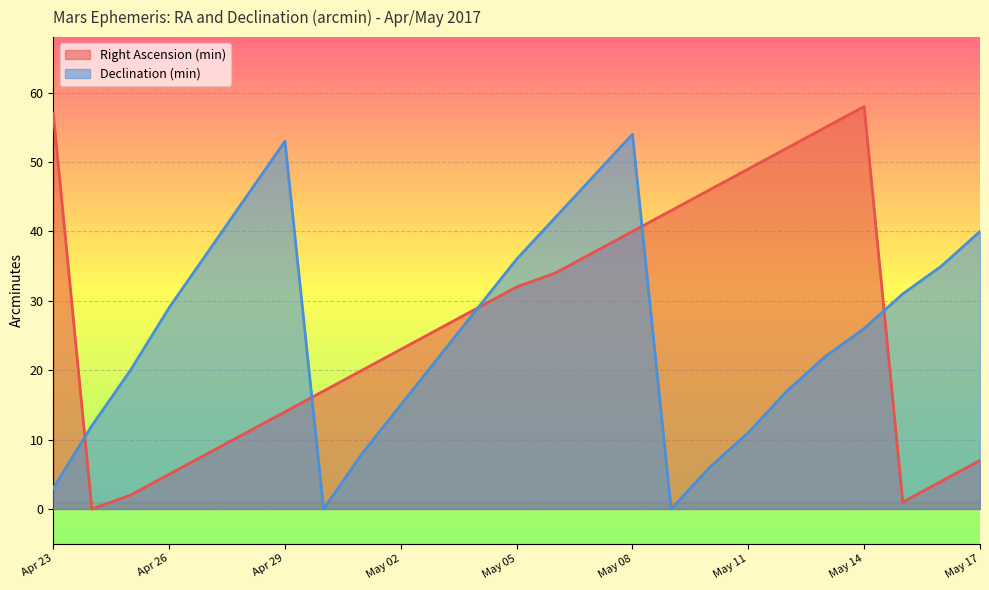

True or false: Right Ascension (min) and Declination (min) intersect in this chart.

True